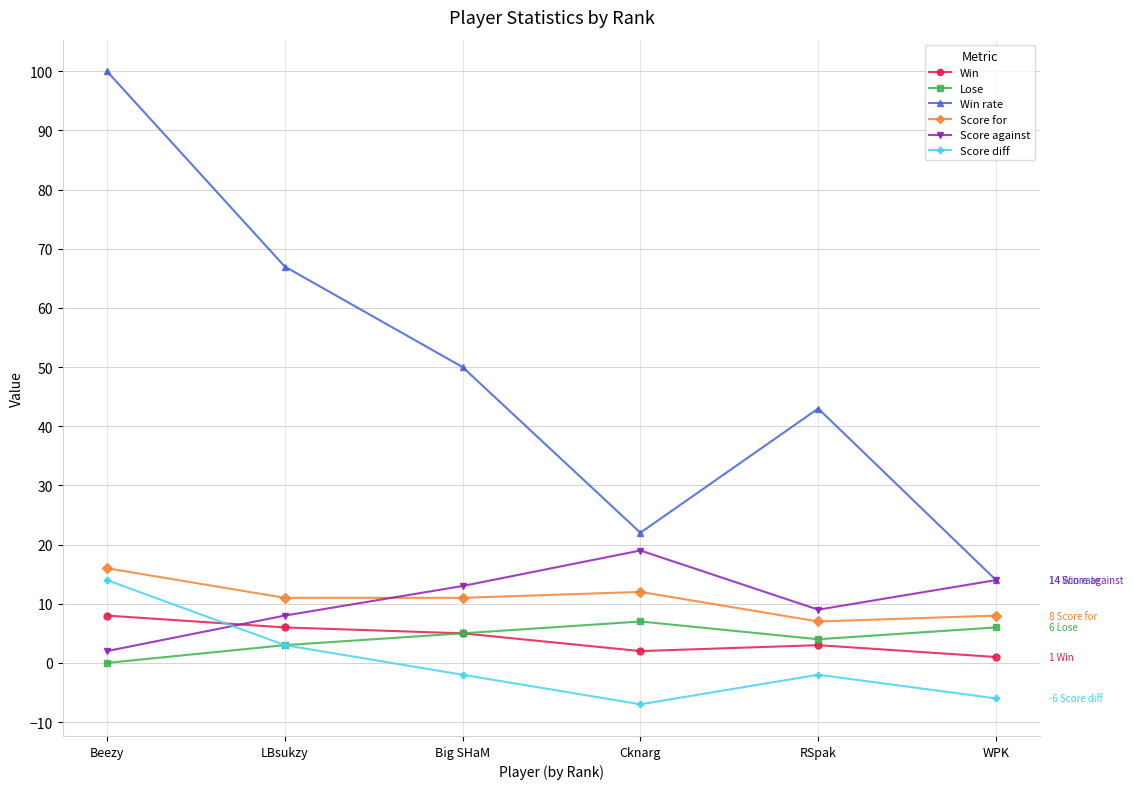

How many interior local peaks does the Score against series have?

1